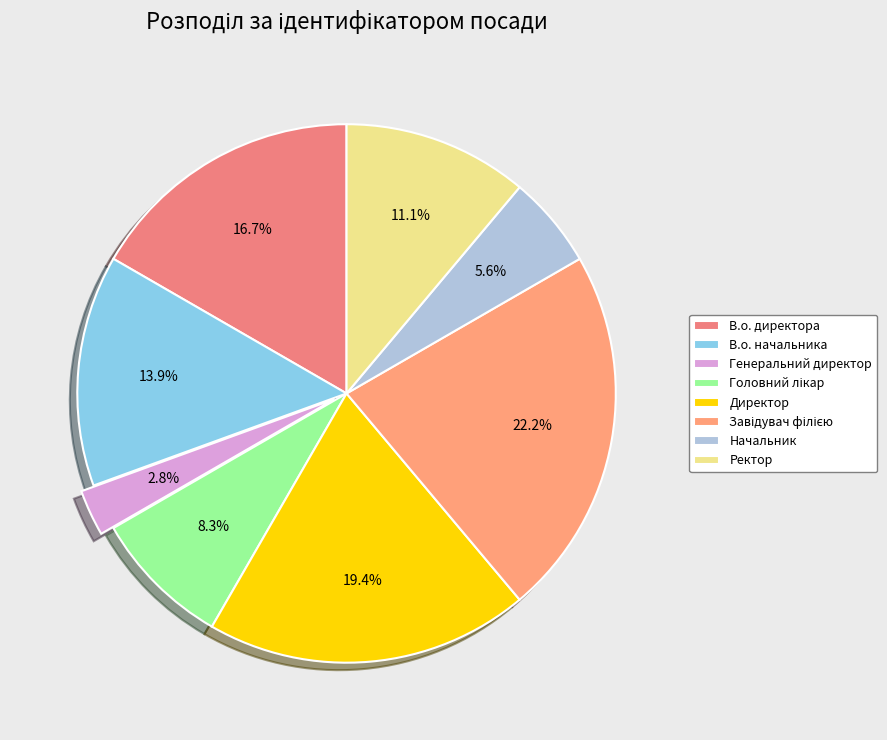

The Генеральний директор slice represents 13% of the pie. True or false?

False